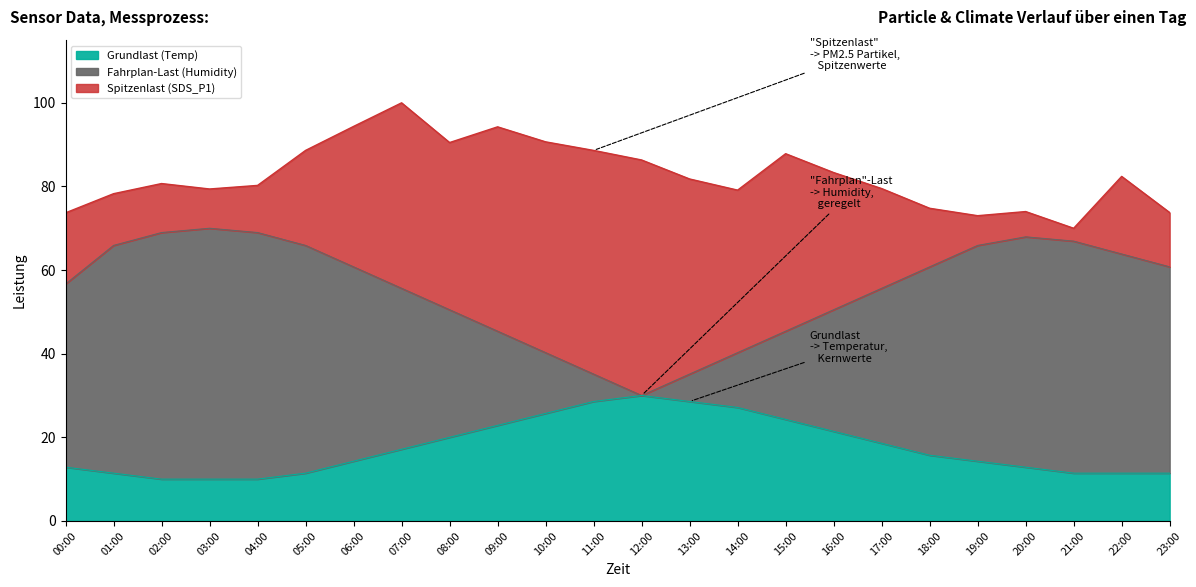

How many data points in Grundlast (Temp) are less than 15?

12